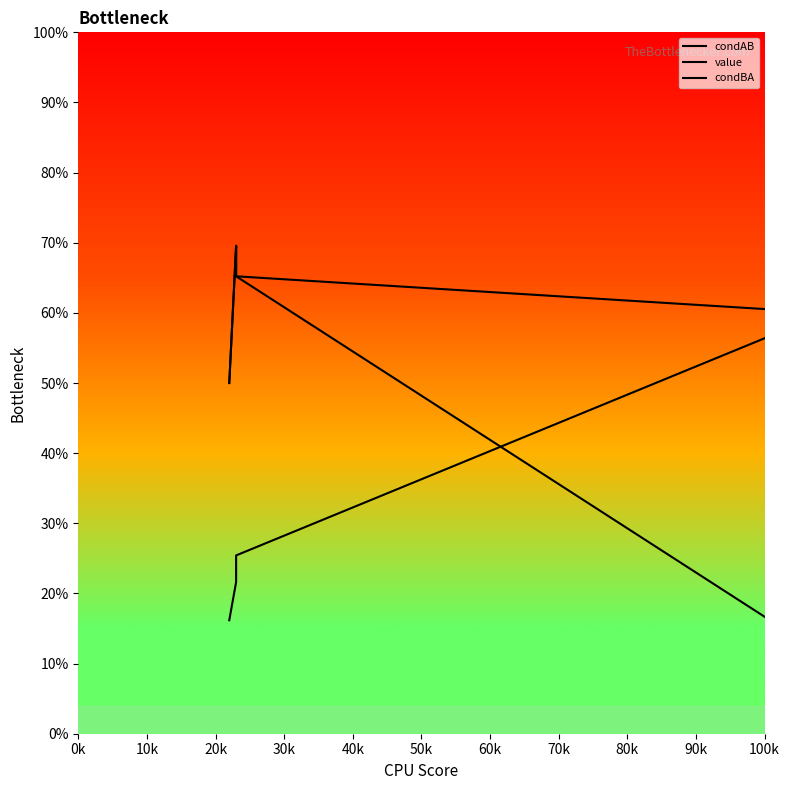

What are all the series names shown in the legend?

condAB, value, condBA